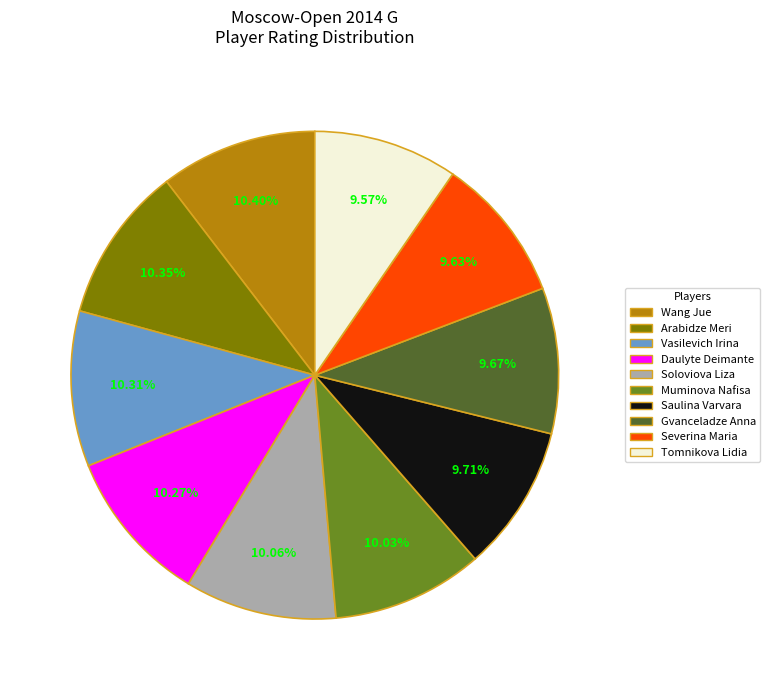

What portion of the pie excludes Gvanceladze Anna?

90.3%